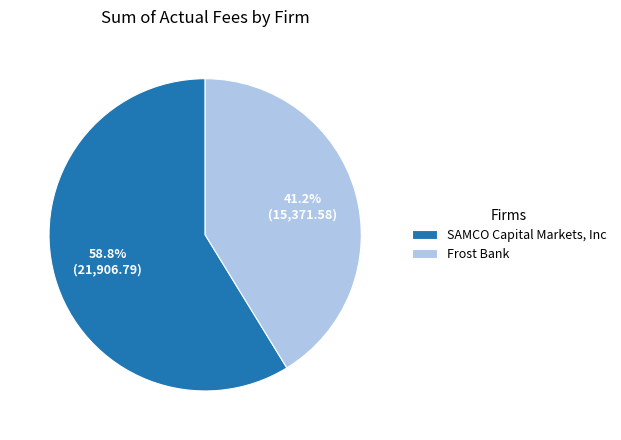

Is there a majority slice in this chart?

Yes